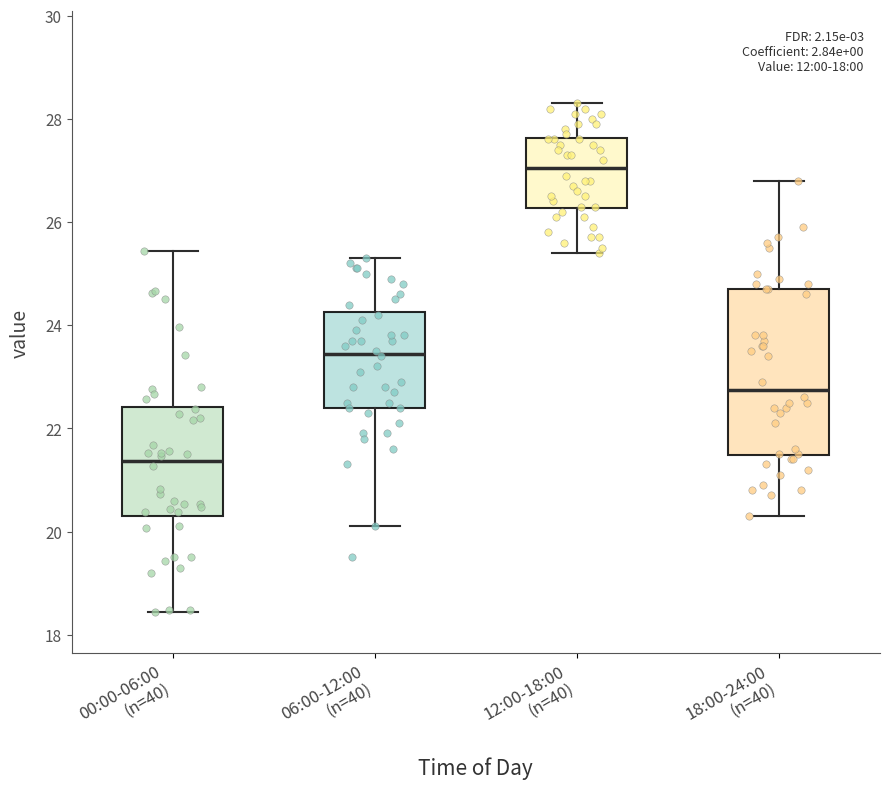

Reading left to right, transcribe this box plot: for each box, give where its median line is, the range the box spans, and where its two whiskers end, as read against the y-axis. The values are not printed on the chart, so give them approximately, as read against the axis.

00:00-06:00 (n=40): median 21.4, box 20.4 to 22.4, whiskers 18.4 to 25.4
06:00-12:00 (n=40): median 23.4, box 22.4 to 24.2, whiskers 20.2 to 25.4
12:00-18:00 (n=40): median 27.0, box 26.2 to 27.6, whiskers 25.4 to 28.4
18:00-24:00 (n=40): median 22.8, box 21.4 to 24.8, whiskers 20.4 to 26.8